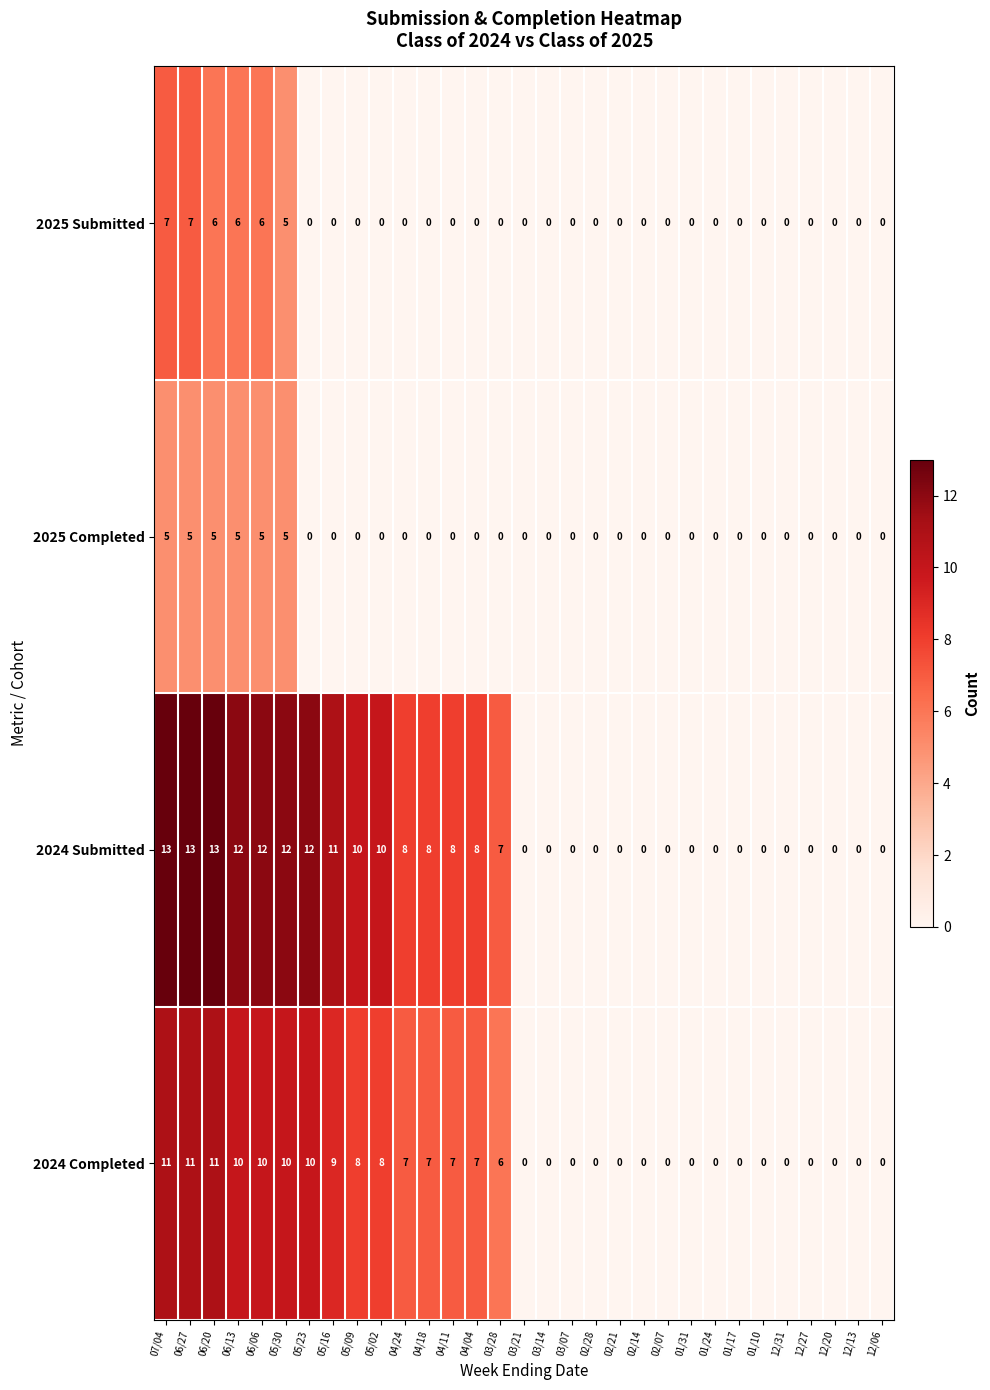

True or false: 2024 Completed has a value of 7 at 04/24.

True